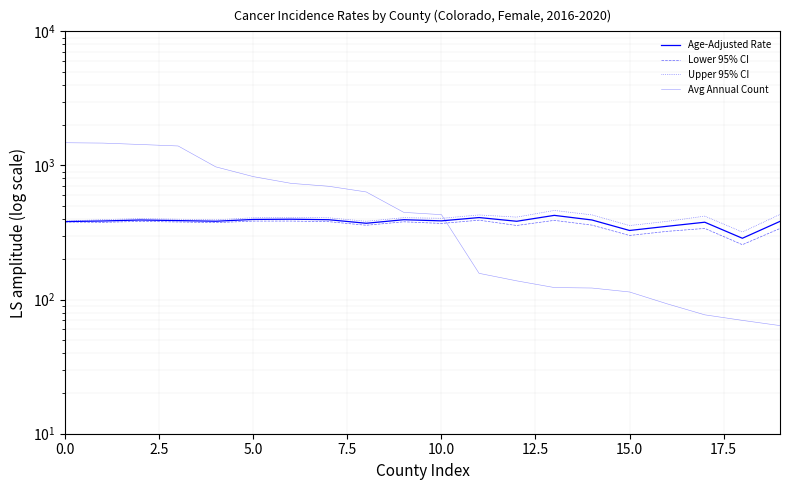

What is the sum of the Upper 95% CI values at 12 and 17?

831.3